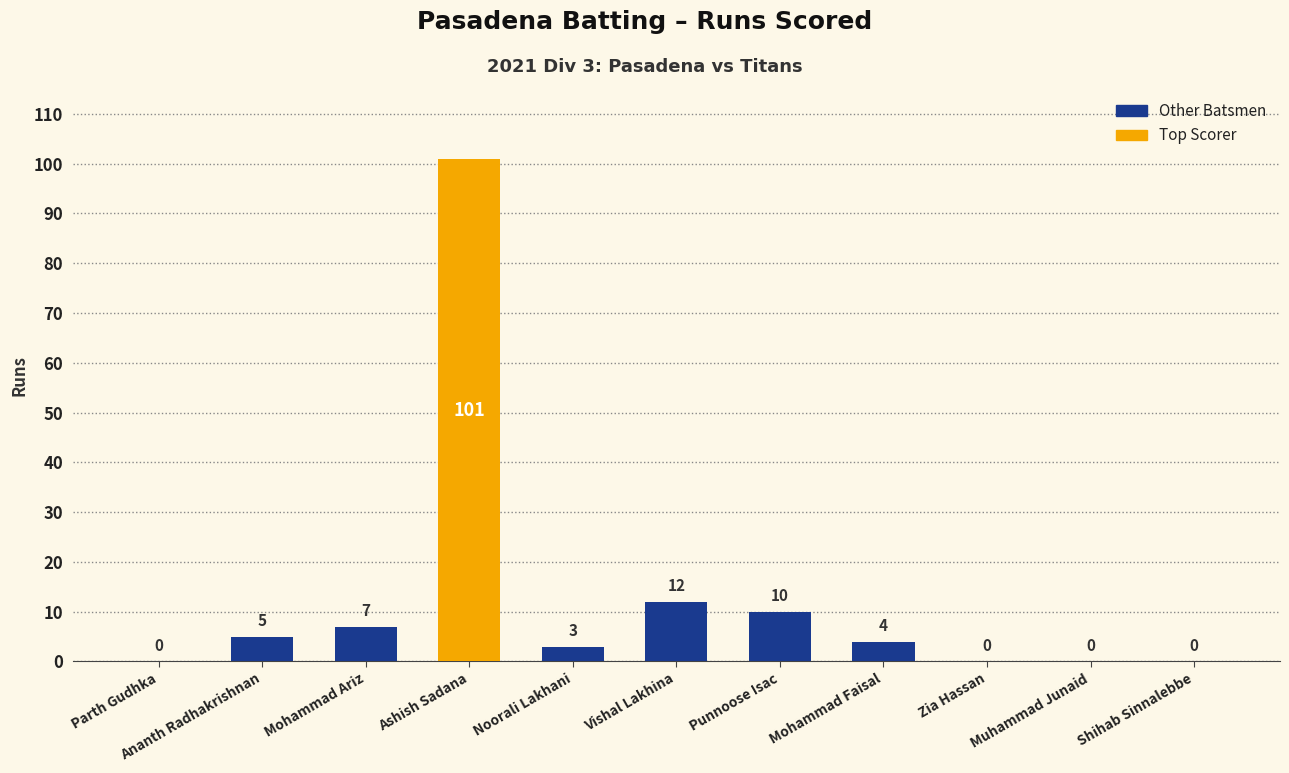

Reading right to left, transcribe all the data shown in this chart.

0	0	0	4	10	12	3	101	7	5	0